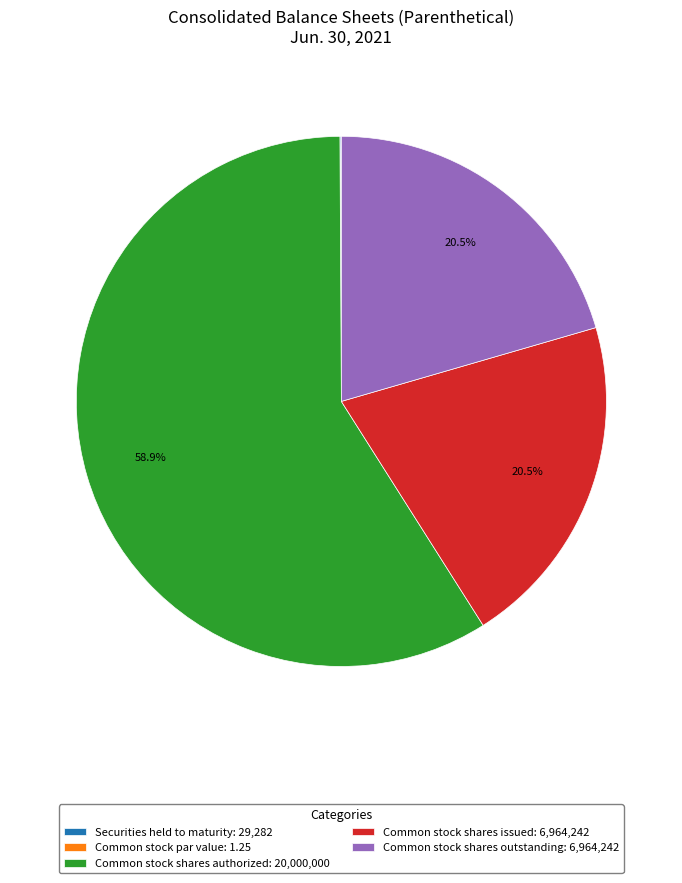

Which has a higher value, Common stock shares outstanding: 6,964,242 or Common stock shares authorized: 20,000,000?

Common stock shares authorized: 20,000,000